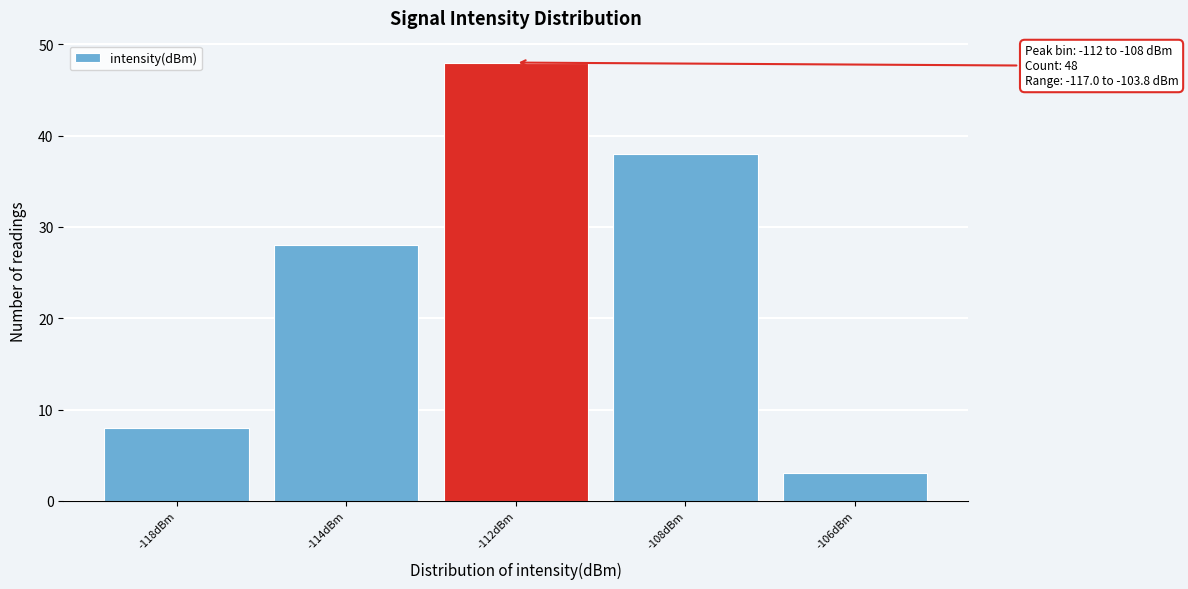

Reading left to right, list all the values displayed in this chart.

-118dBm=8	-114dBm=28	-112dBm=48	-108dBm=38	-106dBm=3